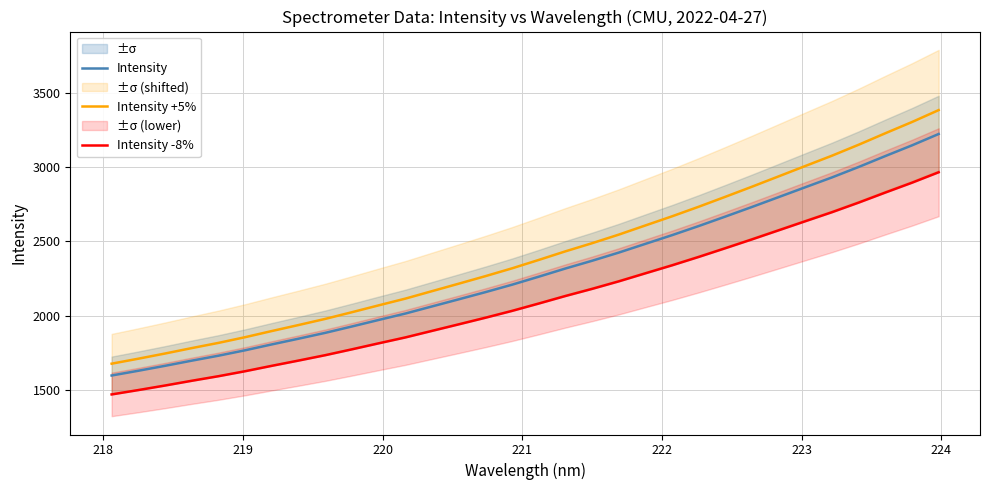

What is the lowest value of the Intensity +5% series?

1675.1